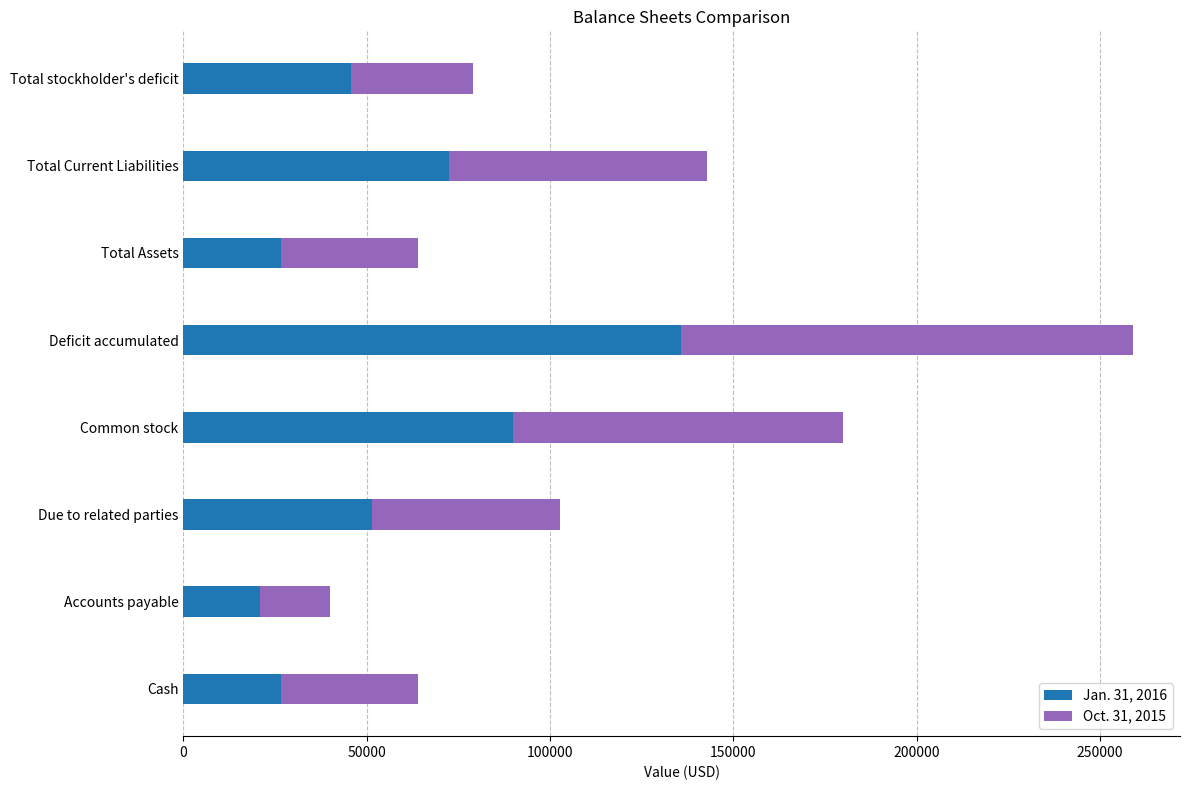

Which category has the highest value in the Jan. 31, 2016 series?

Deficit accumulated